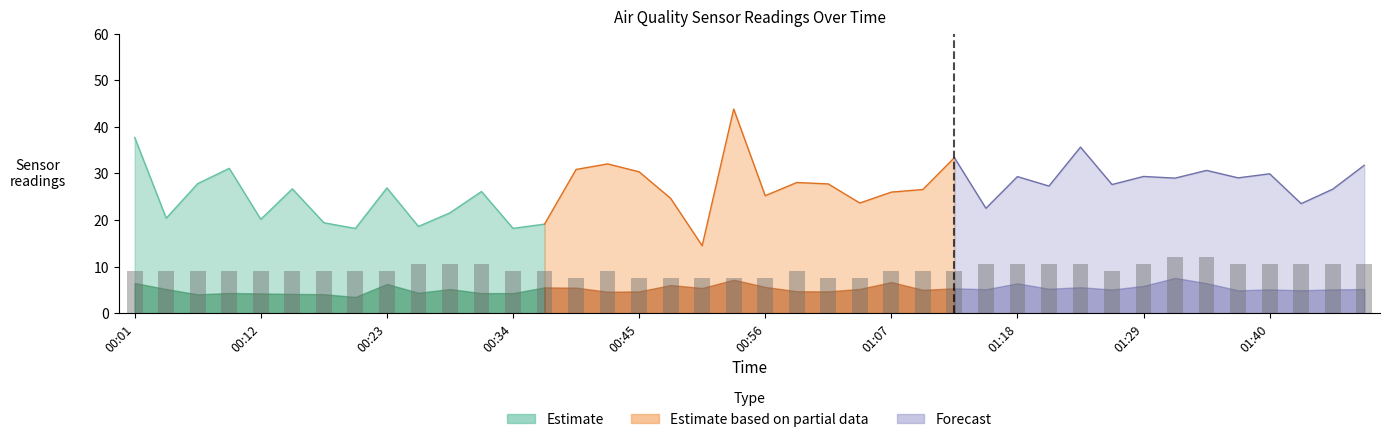

Where does the SDS_P2 series first go above 5?

00:01